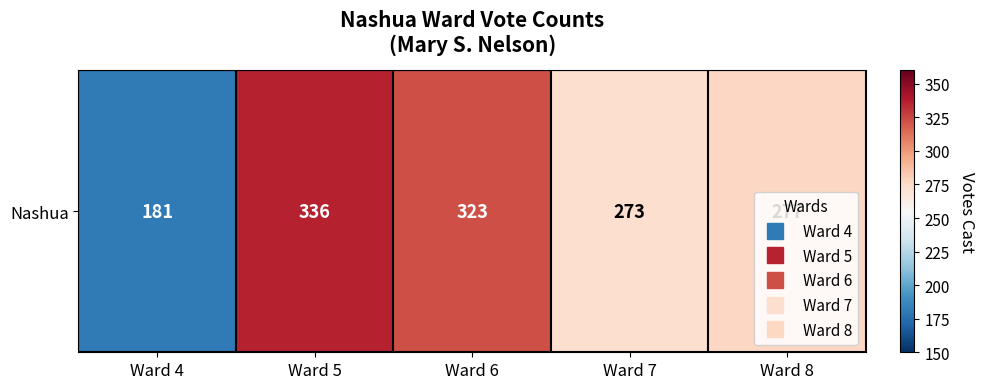

Reading left to right, transcribe all the data shown in this chart.

181	336	323	273	277